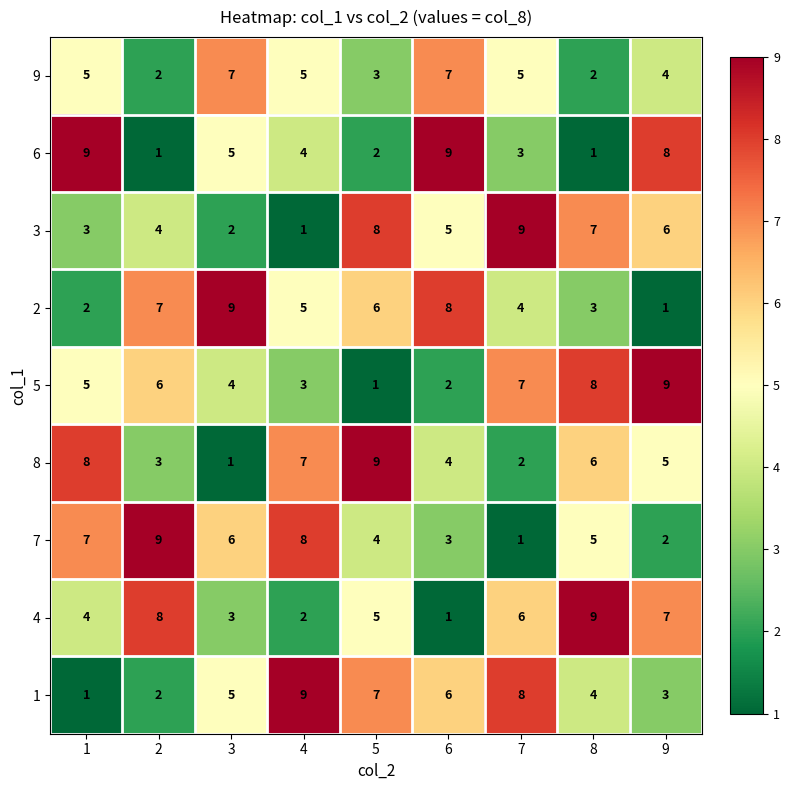

What value does the 6 series have at 6?

9